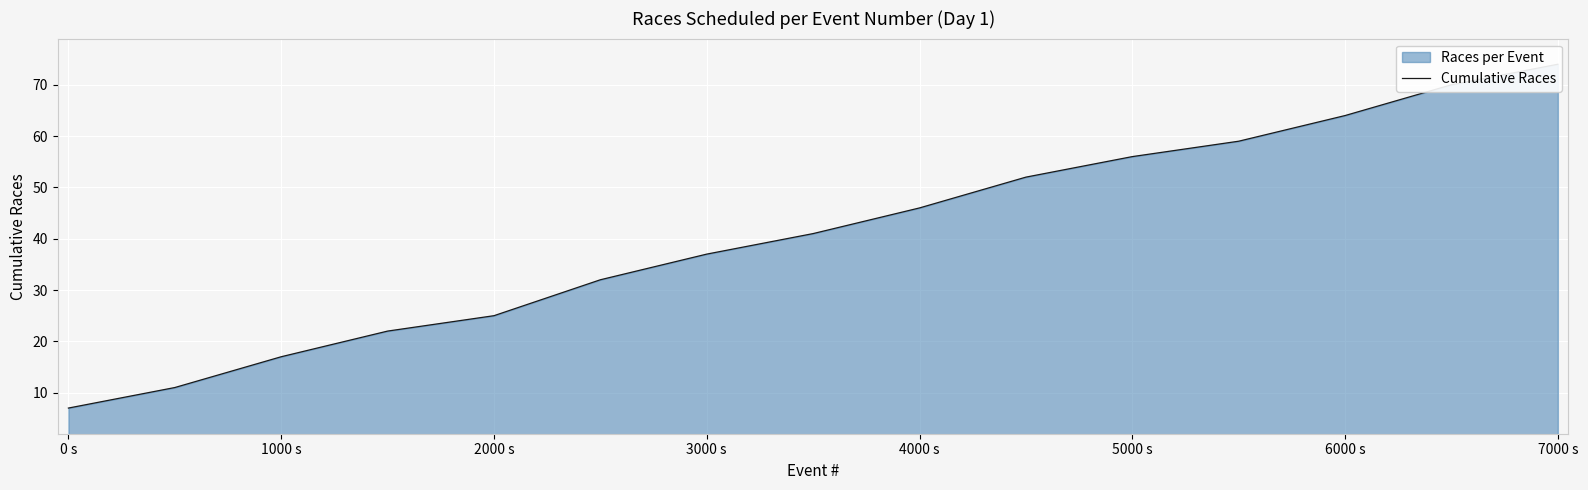

The value at 9 is 35. True or false?

False